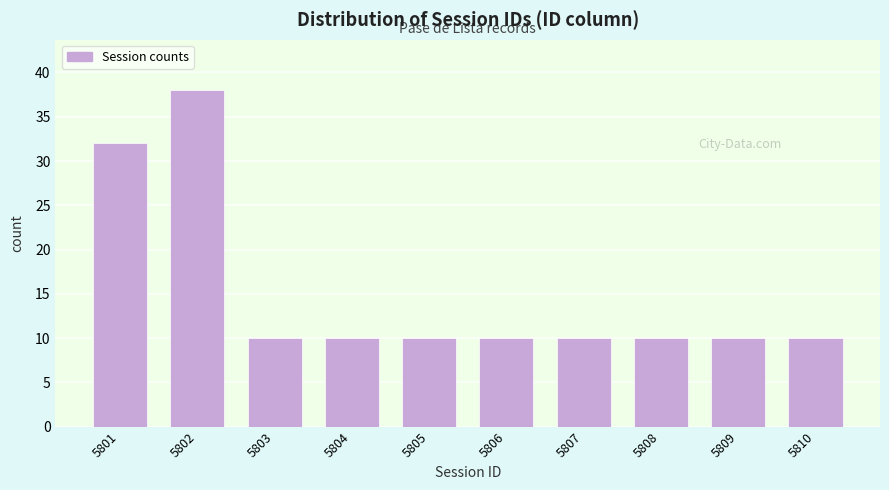

Reading left to right, extract all data points from this chart.

32	38	10	10	10	10	10	10	10	10